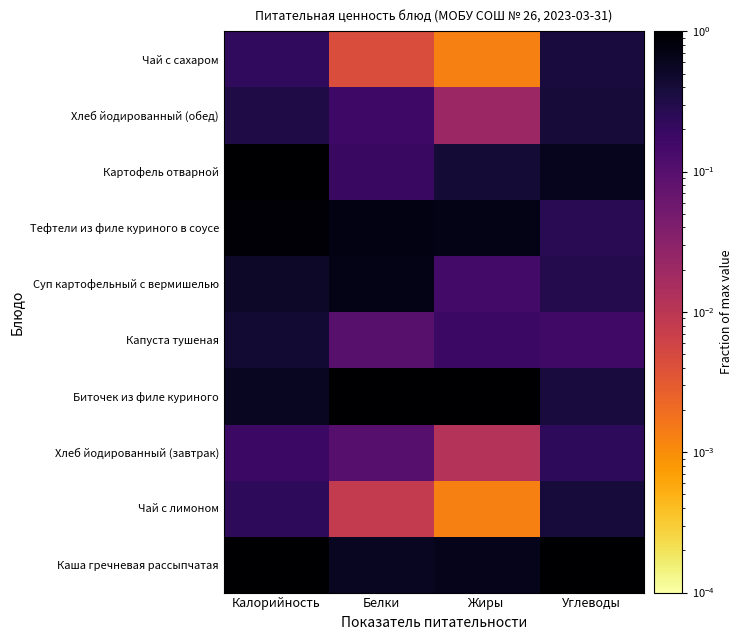

What is the greatest value displayed?

1.0